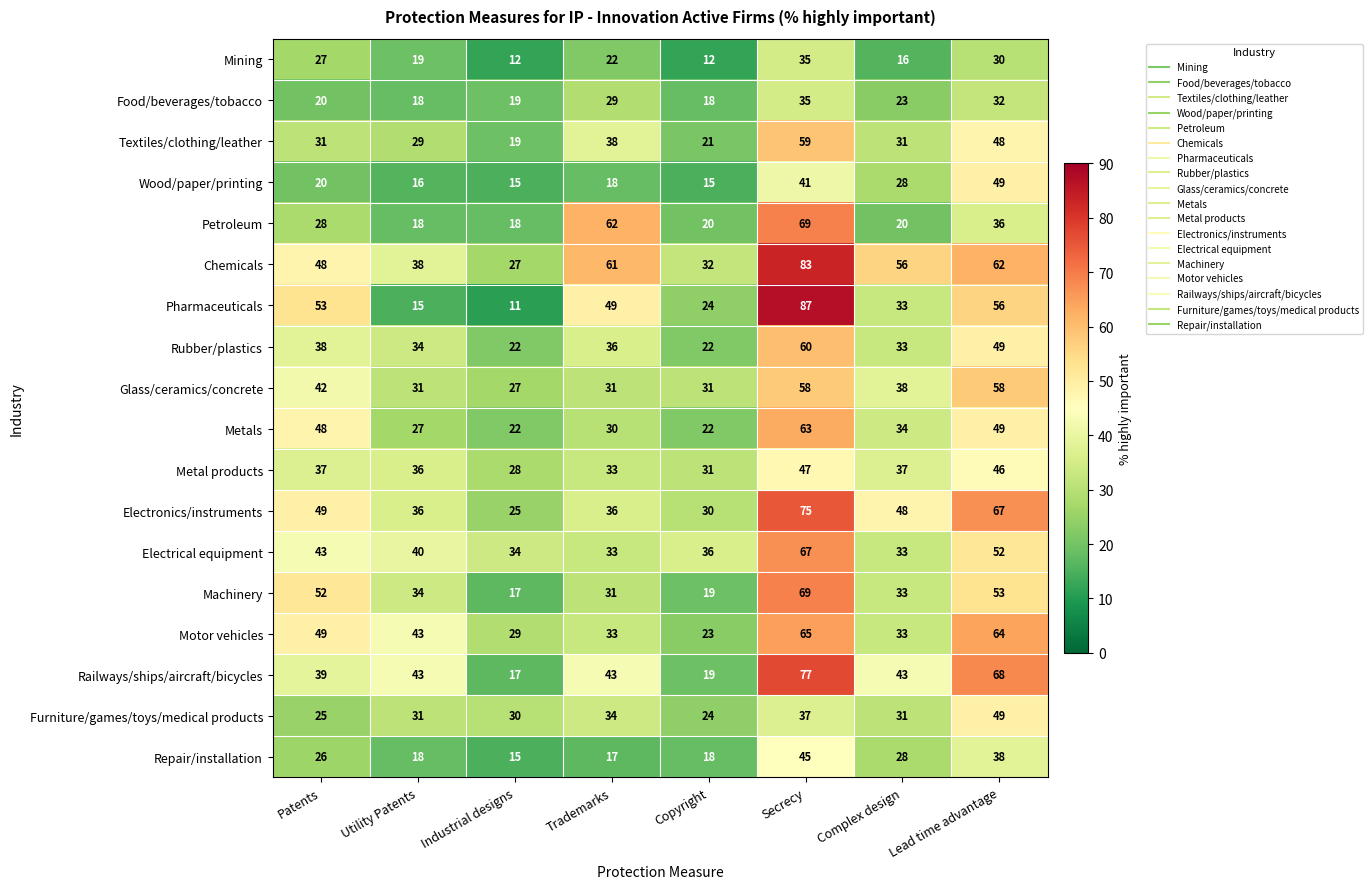

What is the difference between the Rubber/plastics values at Secrecy and Utility Patents?

26